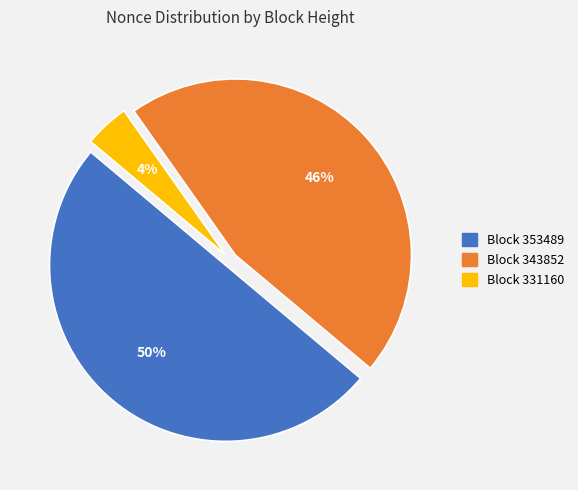

To the nearest percent, what is the difference between the largest and smallest slice percentages?

46%